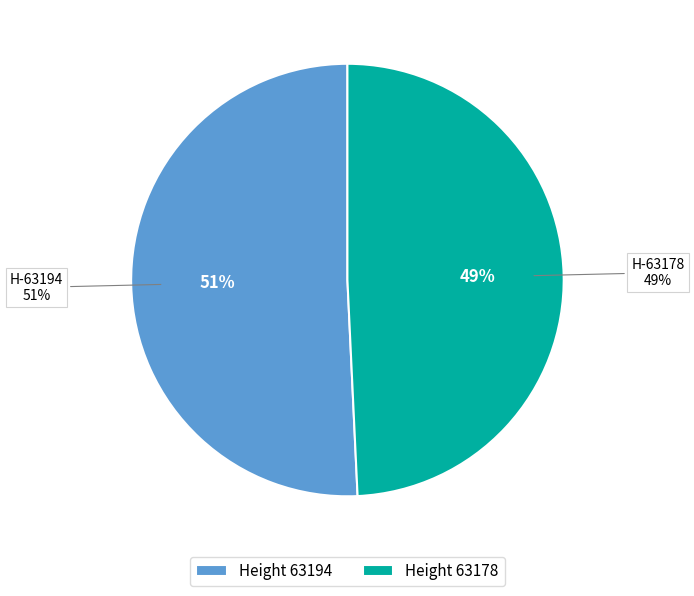

Which has a higher value, 63178 or 63194?

63194